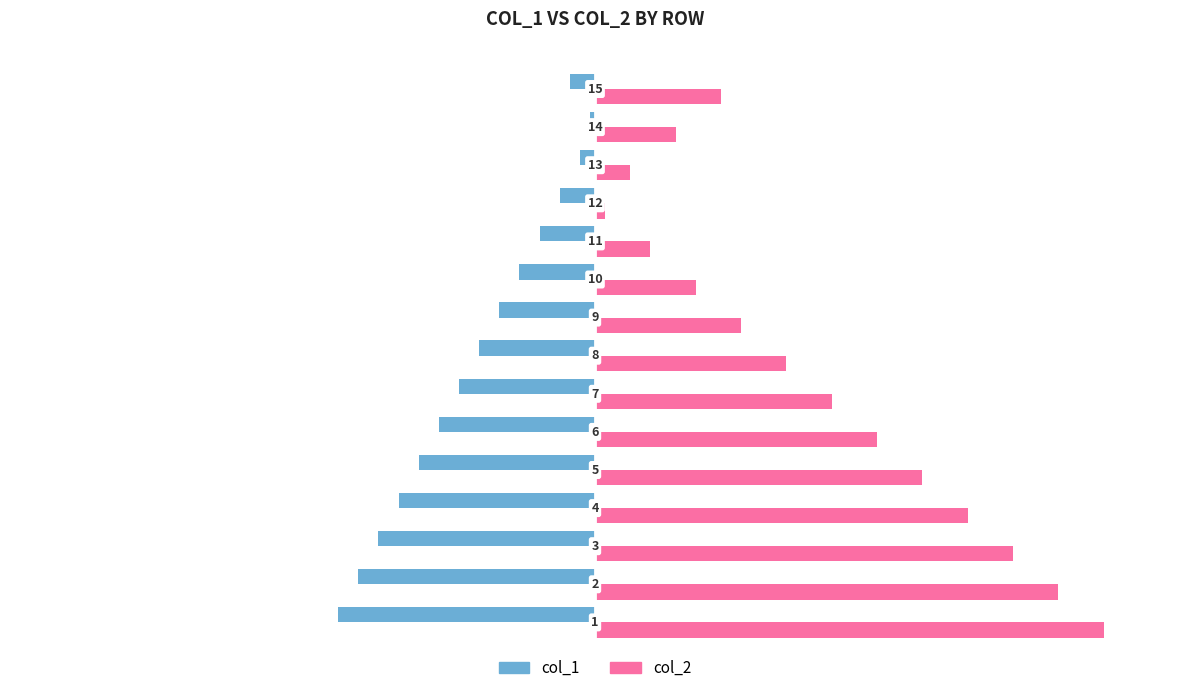

What are all the series names shown in the legend?

col_1, col_2